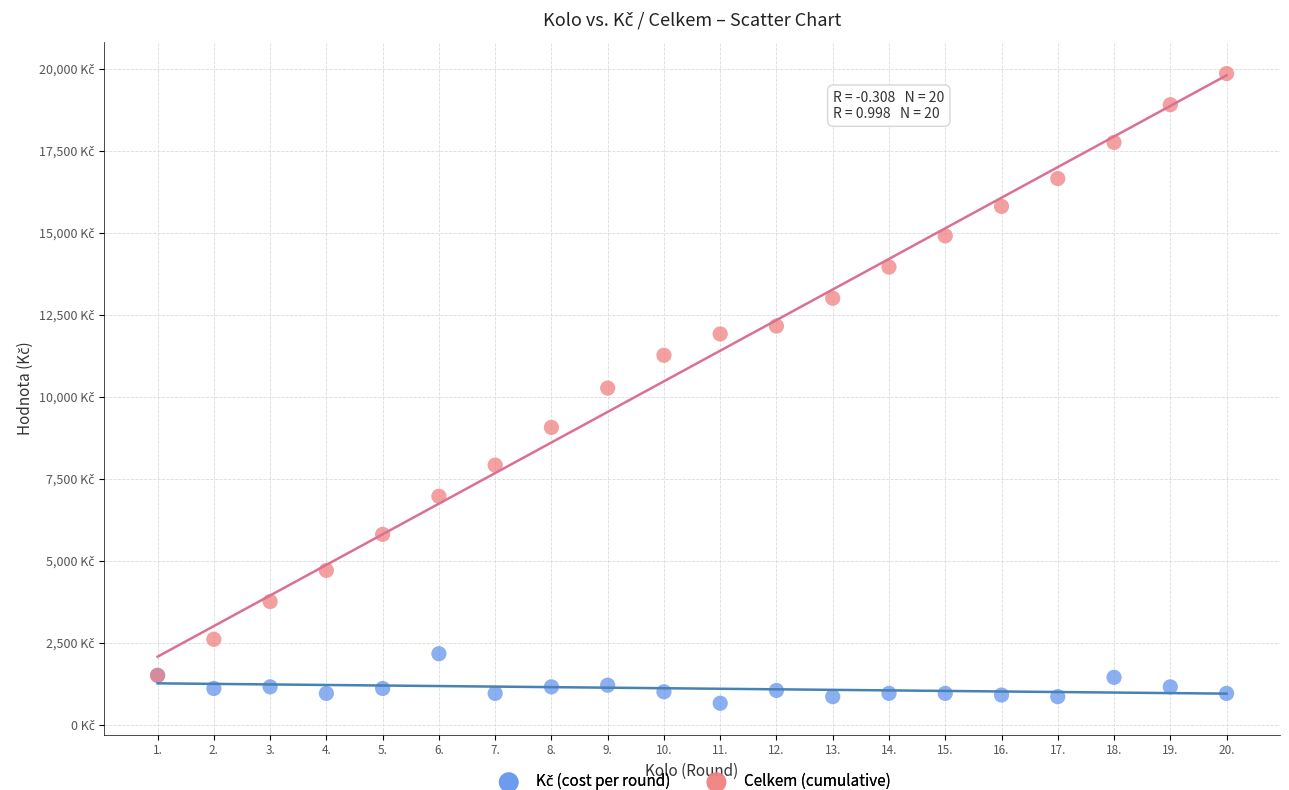

Which series has the largest Y range (max minus min)?

Celkem (cumulative)